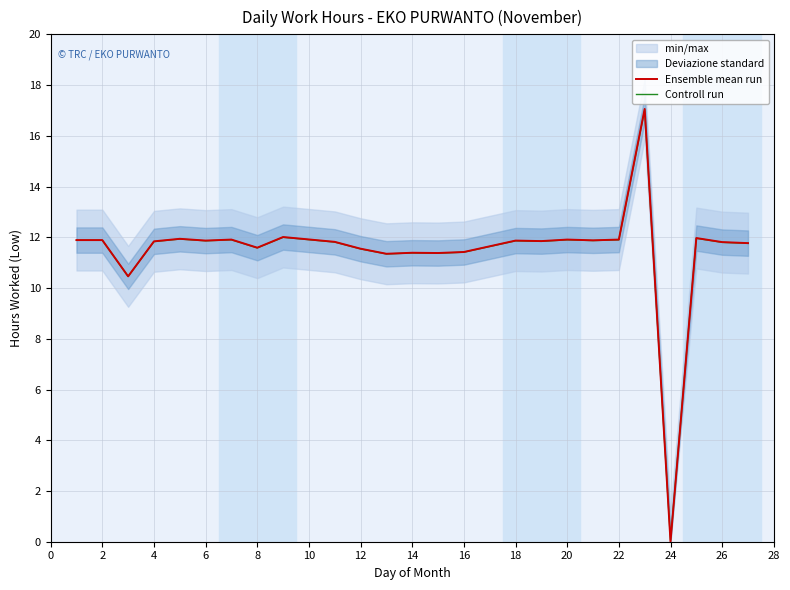

Does the chart have visible grid lines?

Yes